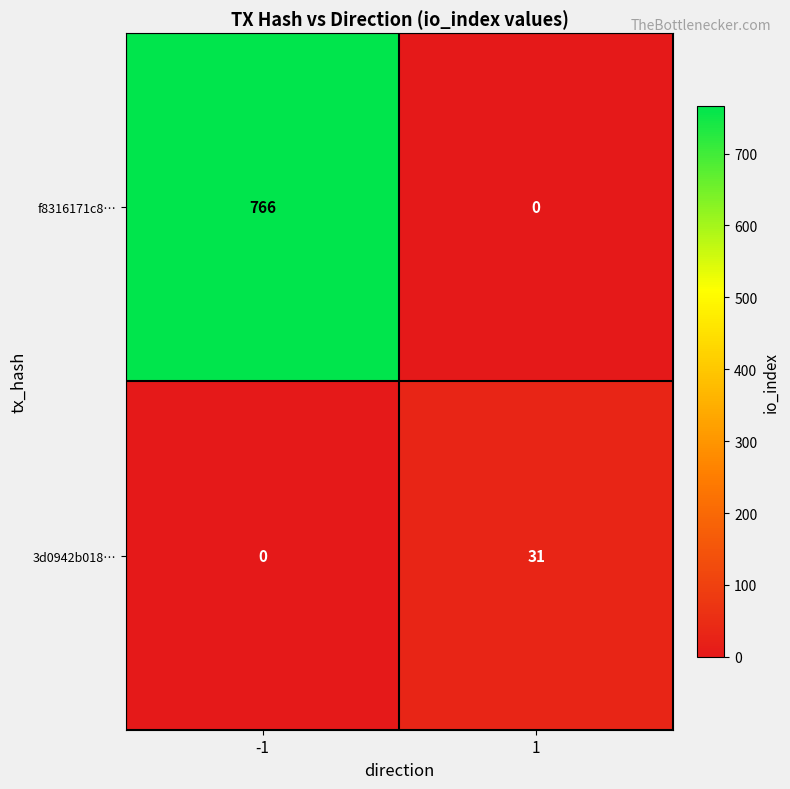

What is the average value of the f8316171c8… series?

383